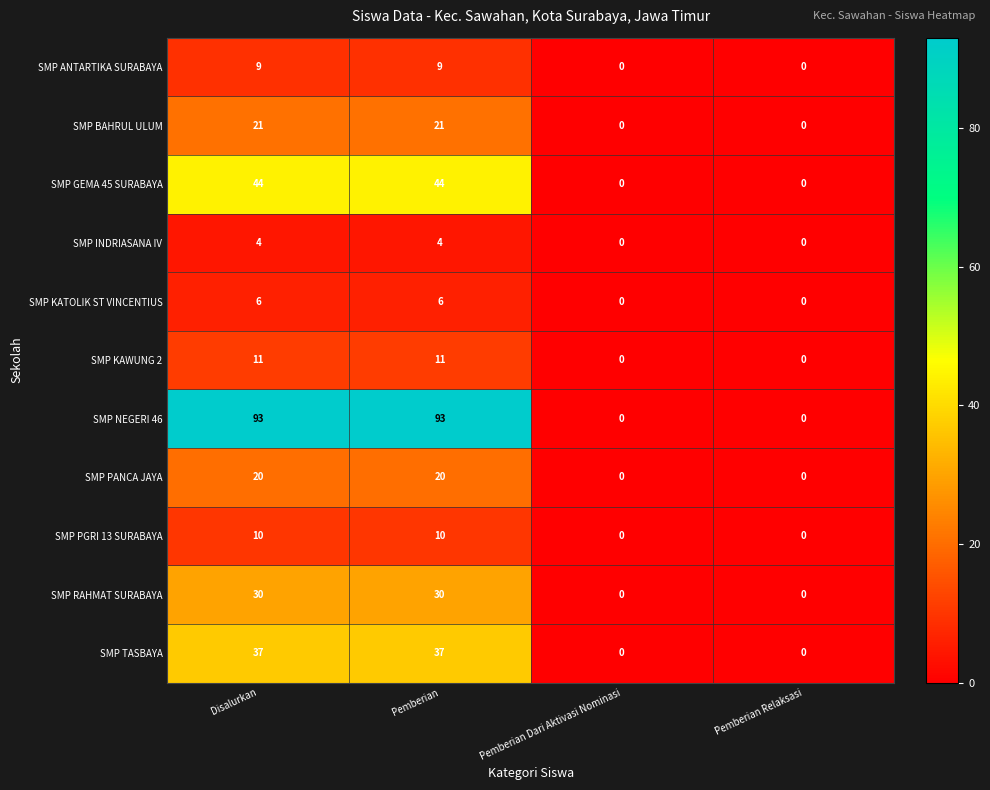

At Disalurkan, list the series in order from largest to smallest.

SMP NEGERI 46, SMP GEMA 45 SURABAYA, SMP TASBAYA, SMP RAHMAT SURABAYA, SMP BAHRUL ULUM, SMP PANCA JAYA, SMP KAWUNG 2, SMP PGRI 13 SURABAYA, SMP ANTARTIKA SURABAYA, SMP KATOLIK ST VINCENTIUS, SMP INDRIASANA IV